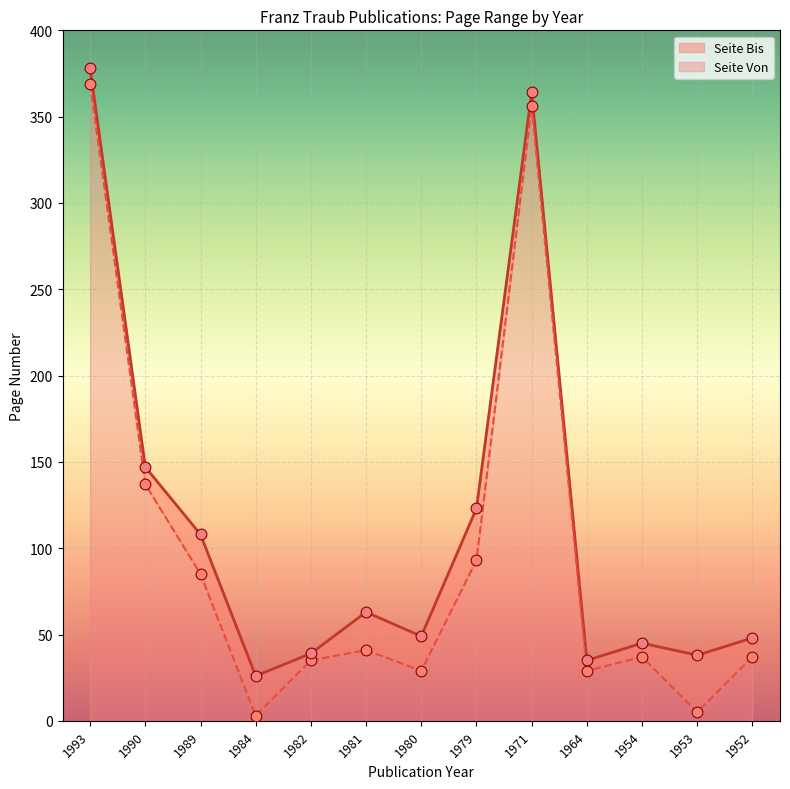

Is the value of Seite Von at 1993 greater than the value of Seite Bis at 1982?

Yes